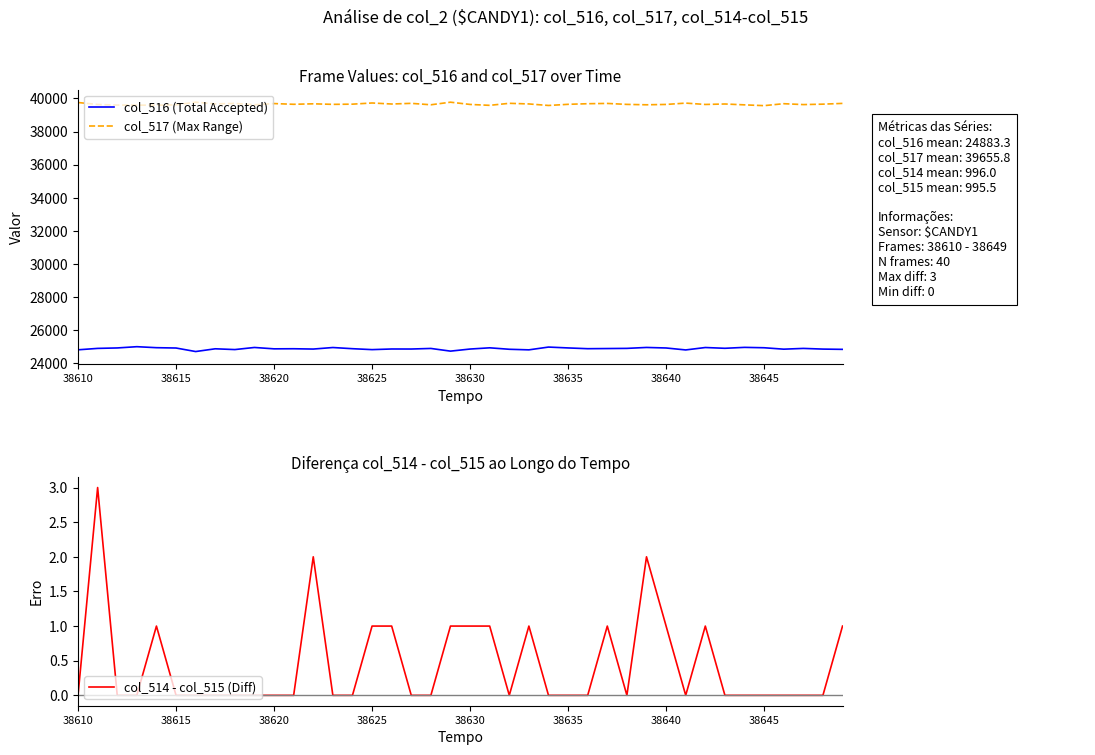

True or false: col_516 (Total Accepted) has a value of 24870 at 38620.

True